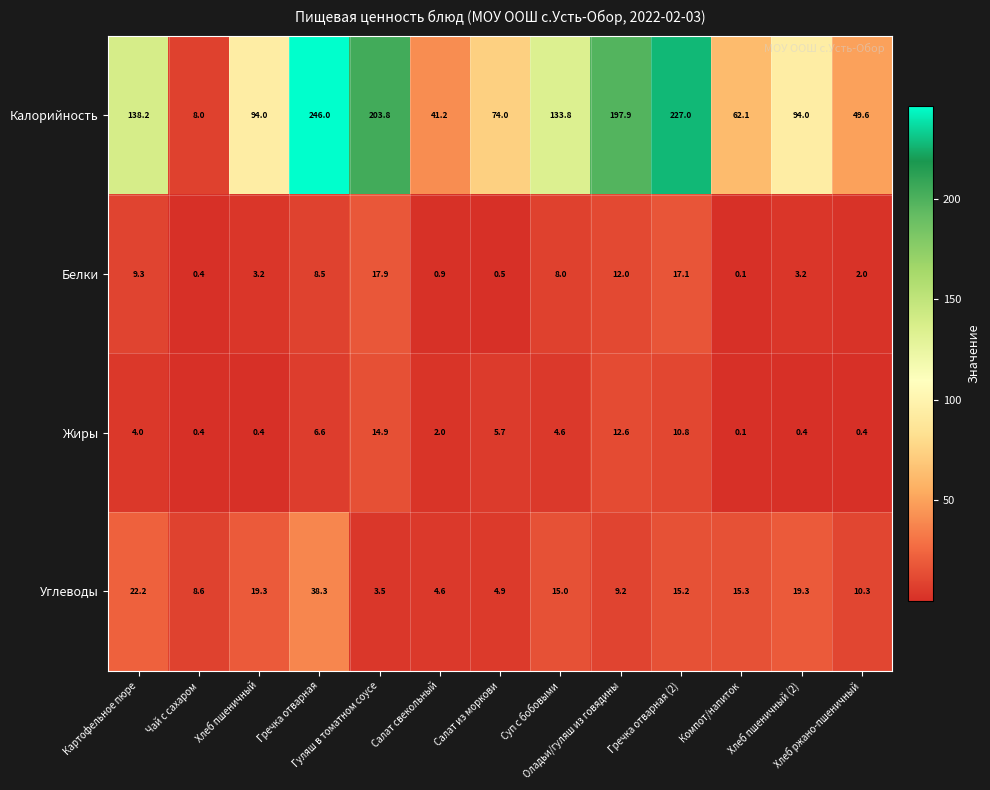

What is the highest value of the Белки series?

17.9